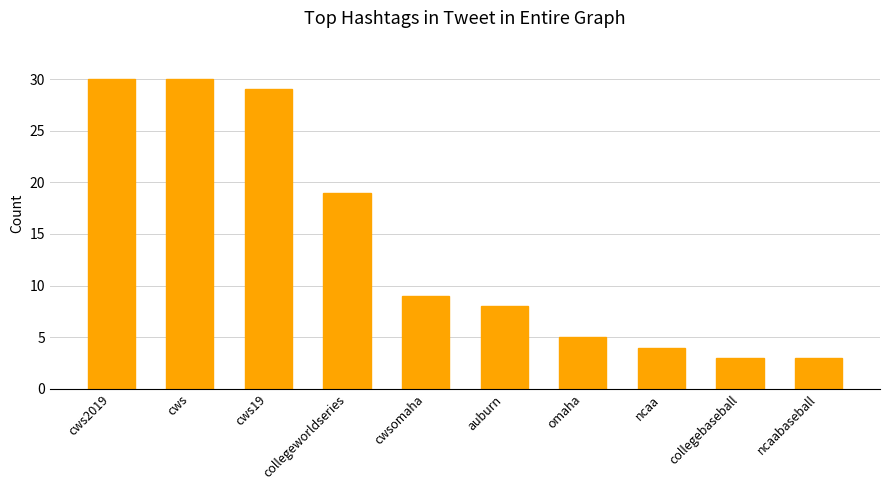

What is the smallest value displayed?

3